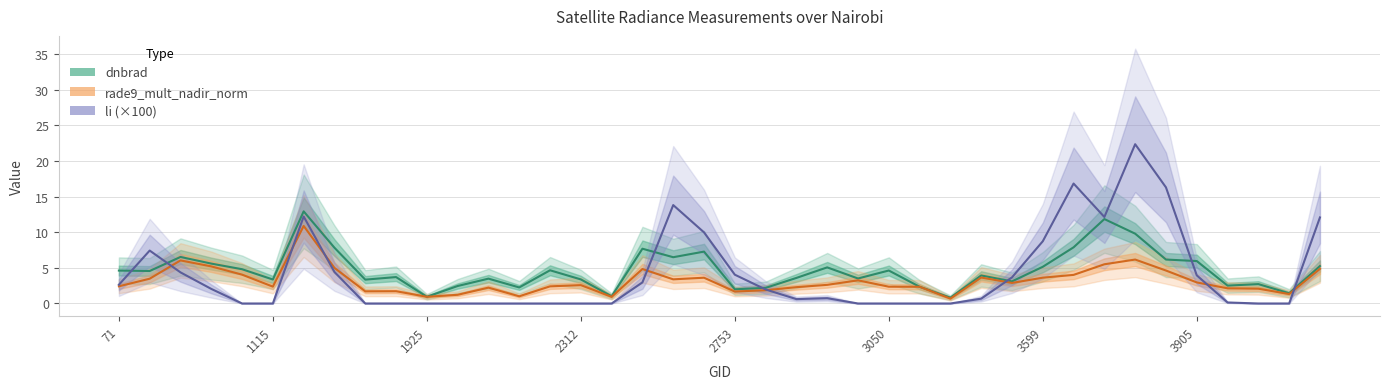

The value of rade9_mult_nadir_norm at 39 is 7.4. True or false?

False